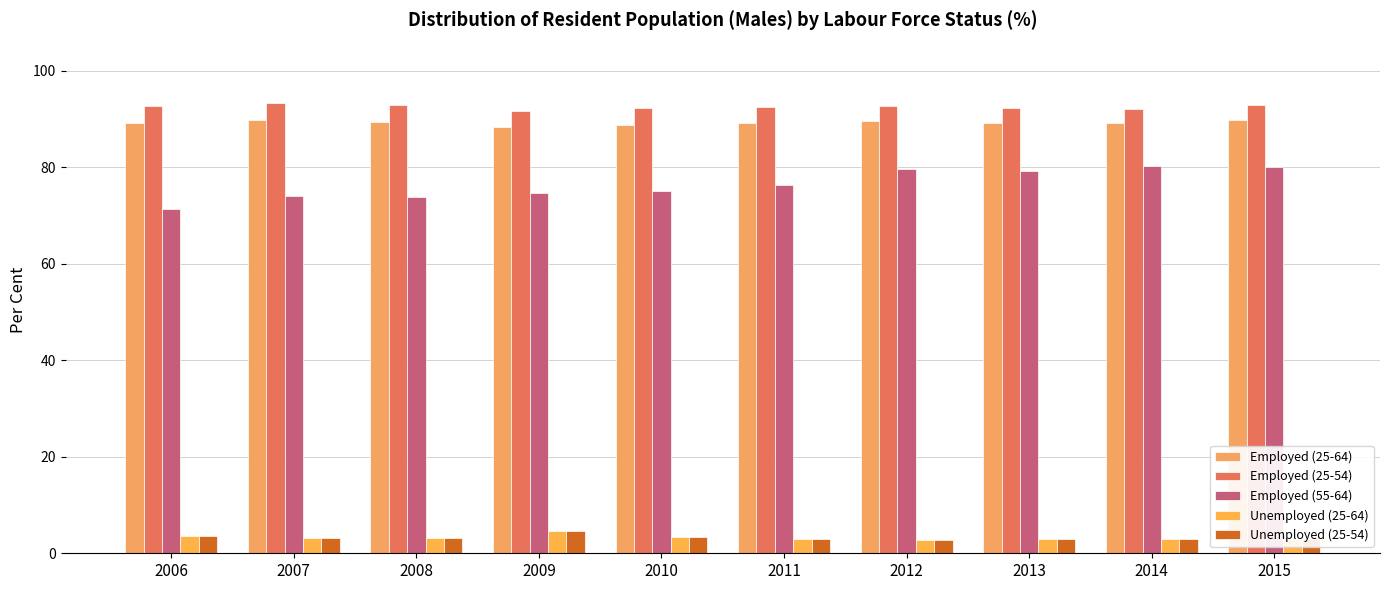

What is the difference between the second highest and second lowest values in the Employed (55-64) series?

6.3